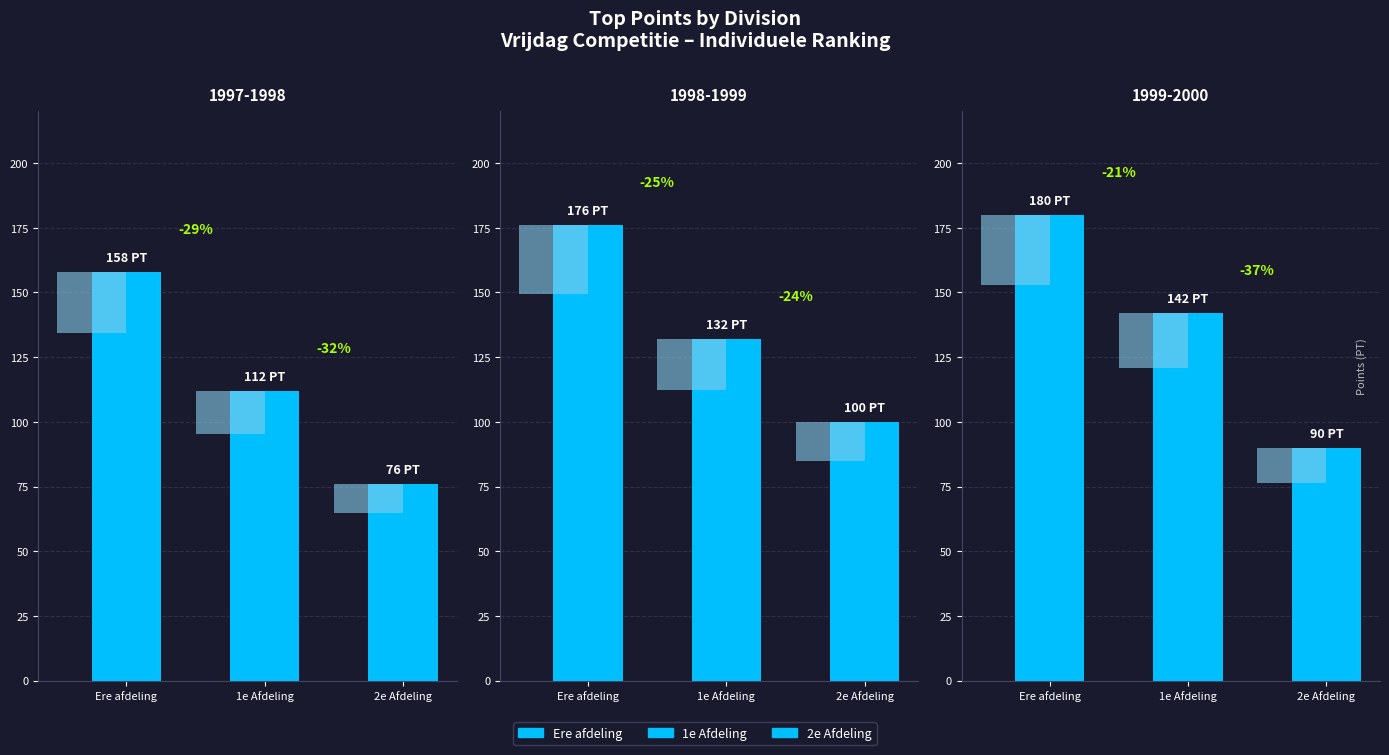

List the series in order of their peak value, highest first.

Ere afdeling, 1e Afdeling, 2e Afdeling